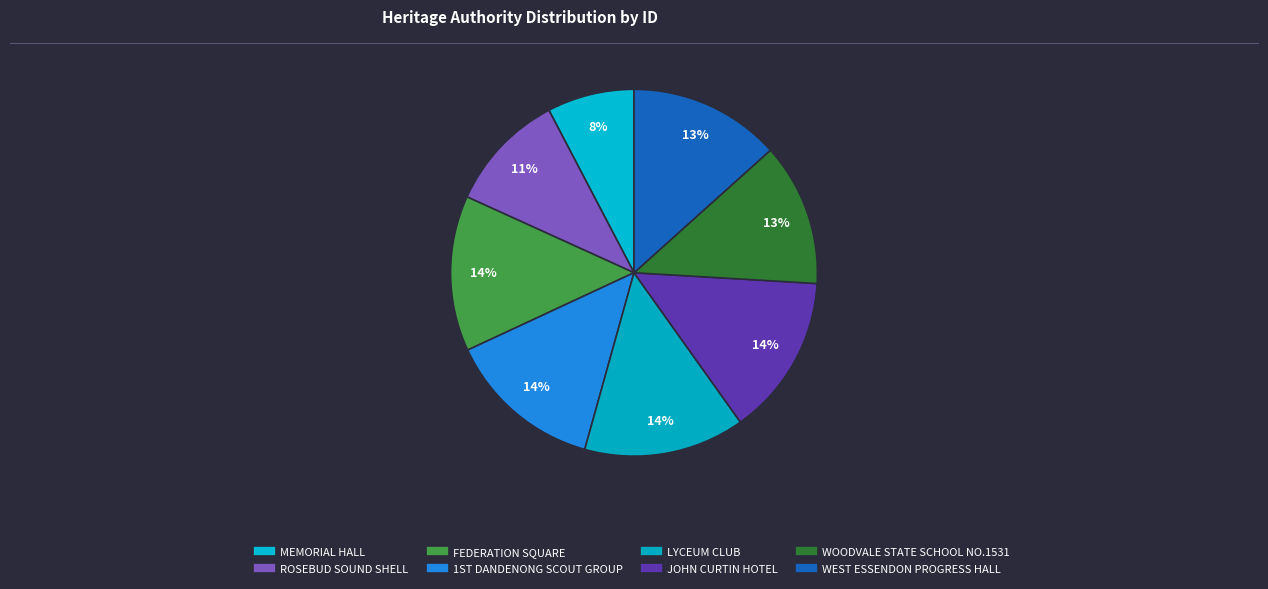

Does any single category account for the majority?

No